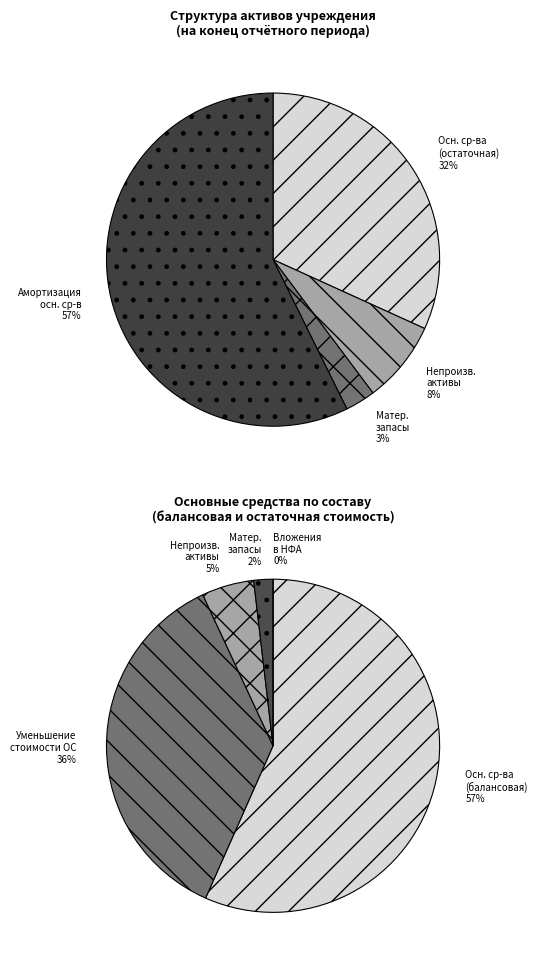

True or false: Права пользования активами accounts for 1% of the total.

False